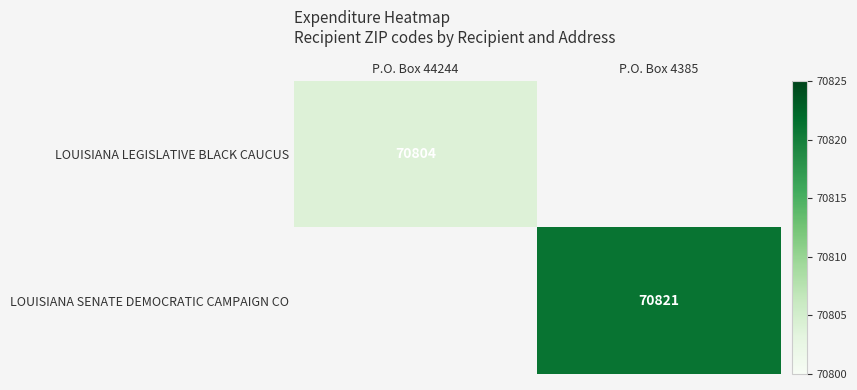

The LOUISIANA SENATE DEMOCRATIC CAMPAIGN CO series shows 70821 at P.O. Box 4385. True or false?

True